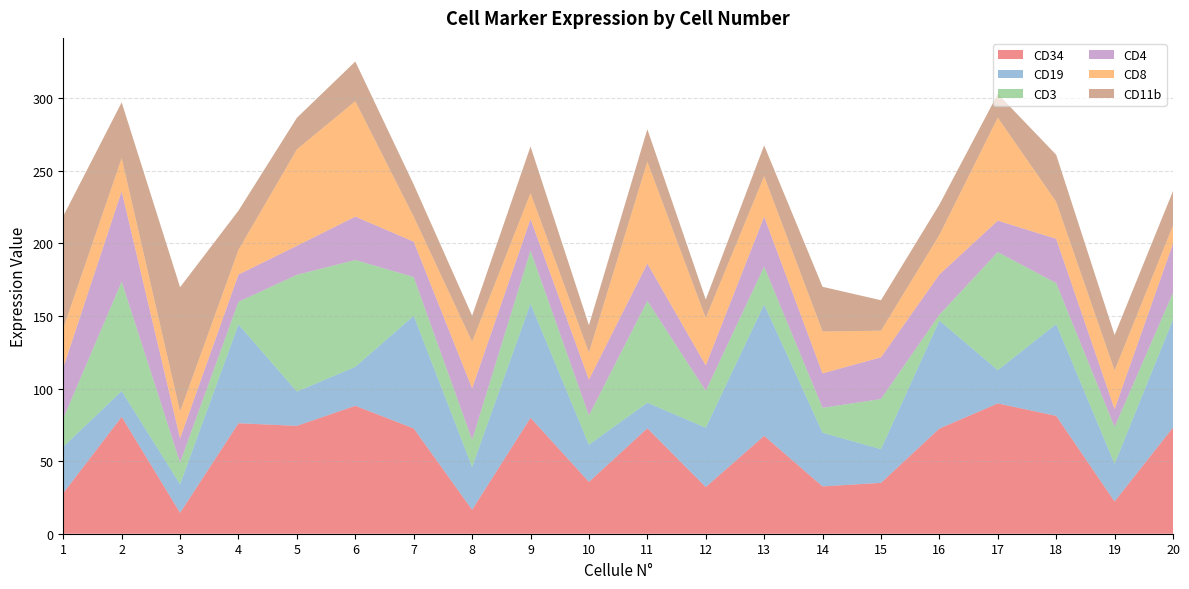

Reading left to right, transcribe all the data shown in this chart.

CD34: 1=28.0	2=80.5	3=14.4	4=76.1	5=74.3	6=88.1	7=72.5	8=16.5	9=79.9	10=35.7	11=72.6	12=32.2	13=67.4	14=32.6	15=35.1	16=72.4	17=89.8	18=81.2	19=22.2	20=73.2
CD19: 1=32.0	2=17.8	3=19.7	4=68.0	5=23.6	6=26.8	7=77.6	8=29.5	9=78.6	10=25.6	11=17.6	12=40.9	13=90.5	14=37.0	15=23.2	16=74.4	17=22.9	18=63.3	19=25.9	20=74.3
CD3: 1=19.5	2=75.4	3=15.0	4=15.6	5=80.4	6=73.6	7=26.7	8=18.6	9=36.6	10=20.2	11=70.1	12=25.4	13=26.1	14=17.1	15=34.6	16=4.0	17=81.4	18=28.2	19=25.4	20=18.4
CD4: 1=35.1	2=62.3	3=16.7	4=18.8	5=20.0	6=29.9	7=24.4	8=35.5	9=21.8	10=24.7	11=25.7	12=17.6	13=34.4	14=23.7	15=28.7	16=27.7	17=21.7	18=30.5	19=12.2	20=34.1
CD8: 1=27.0	2=22.8	3=18.4	4=17.0	5=66.5	6=79.5	7=17.2	8=32.1	9=17.8	10=18.6	11=70.1	12=32.7	13=27.9	14=28.8	15=18.3	16=27.2	17=71.0	18=25.5	19=26.6	20=12.3
CD11b: 1=77.4	2=38.4	3=85.7	4=27.0	5=21.7	6=27.4	7=22.2	8=17.9	9=32.1	10=18.8	11=22.4	12=12.7	13=21.2	14=30.8	15=21.0	16=21.0	17=16.3	18=32.4	19=24.4	20=23.8